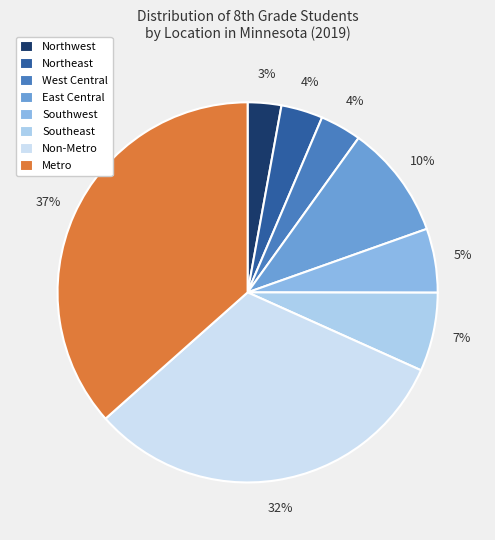

To the nearest percent, what is the difference between the largest and smallest slice percentages?

34%